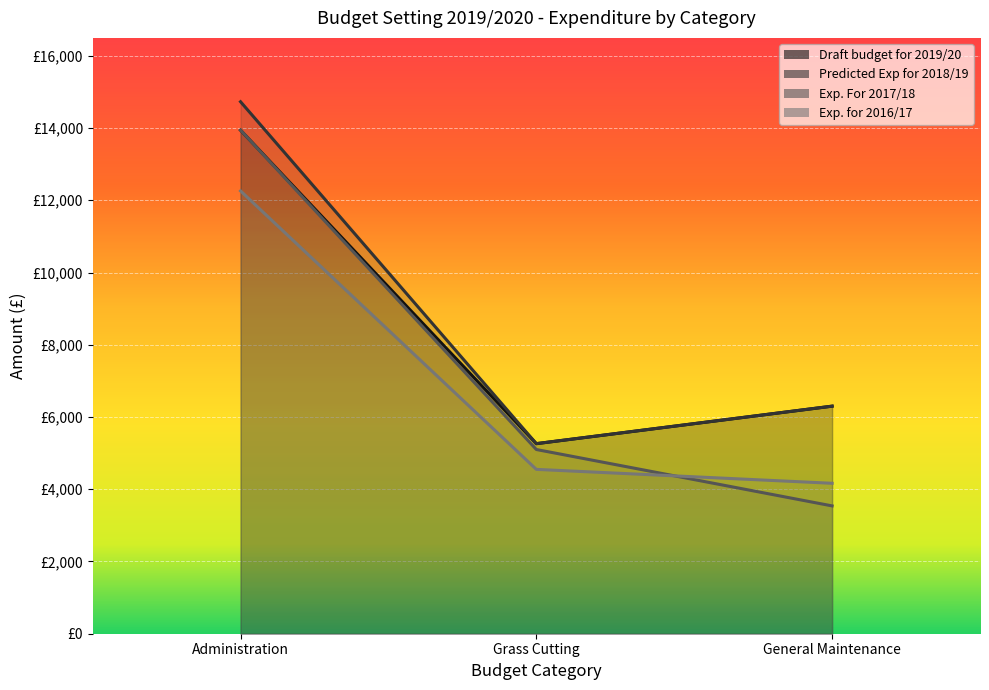

True or false: Predicted Exp for 2018/19 has a value of 14728.0 at Administration.

True